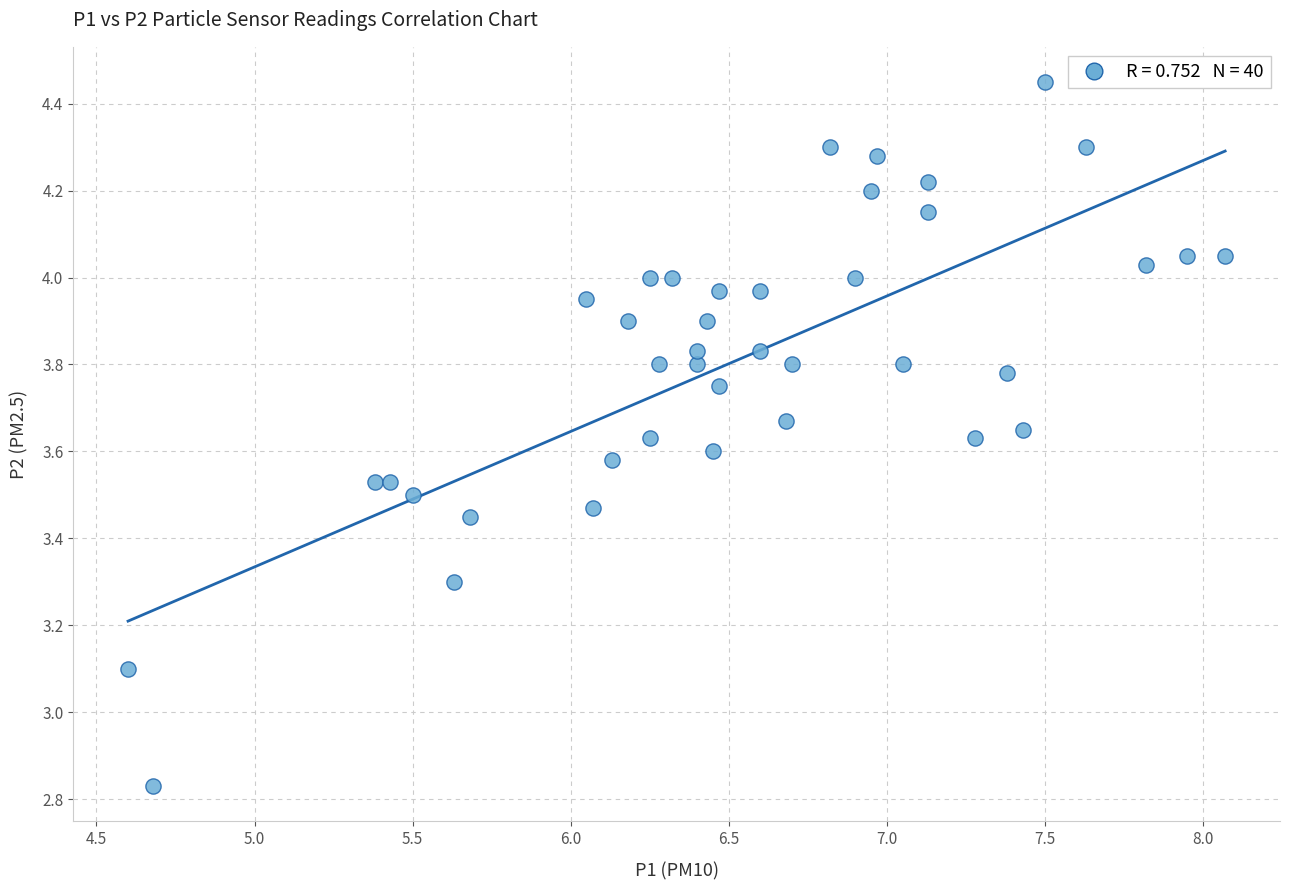

What Y value in the scatter plot is closest to 3?

3.1